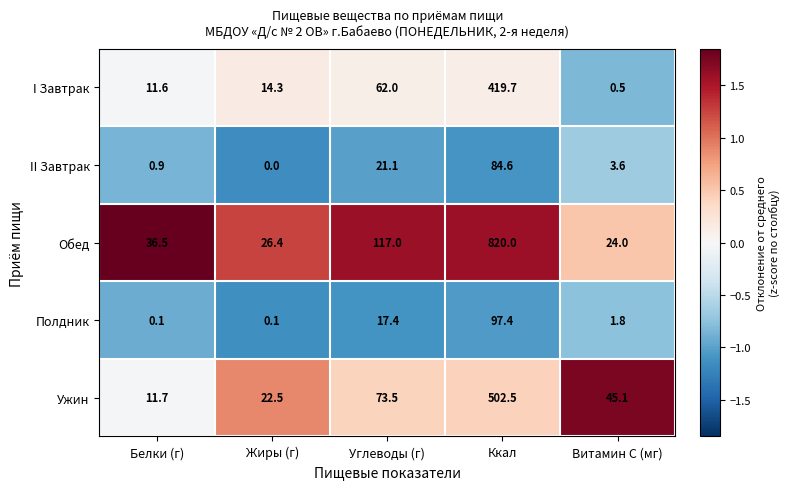

At which label is Ужин closest to 257?

Углеводы (г)